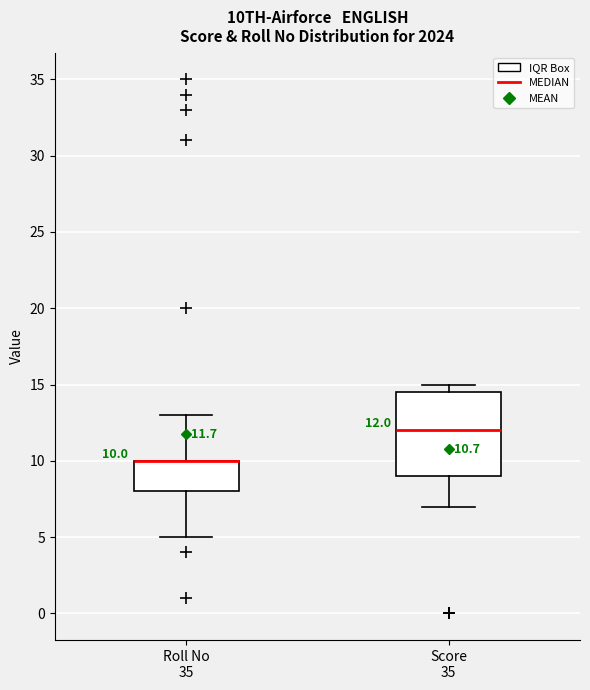

Comparing the boxes themselves (not the whiskers), which one is the tallest?

Score 35